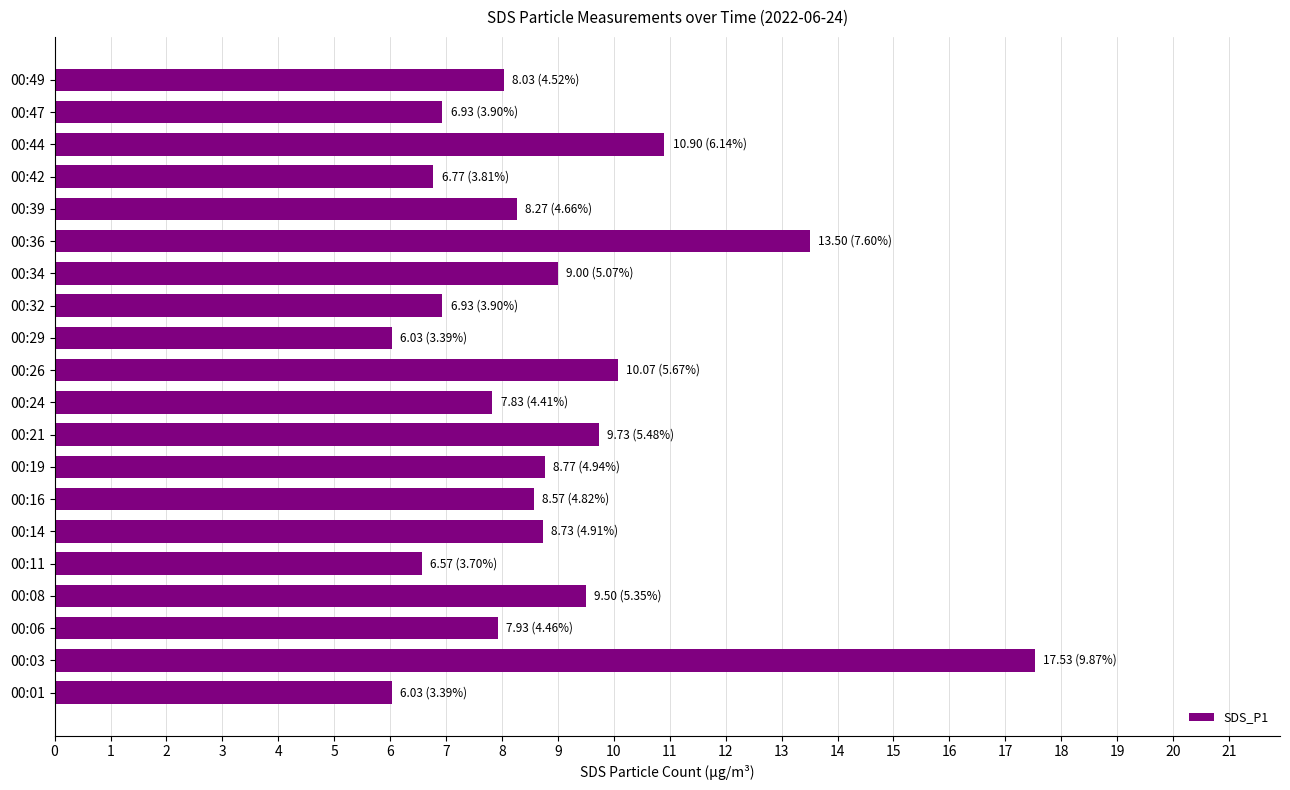

At which label is the value closest to 11?

00:44